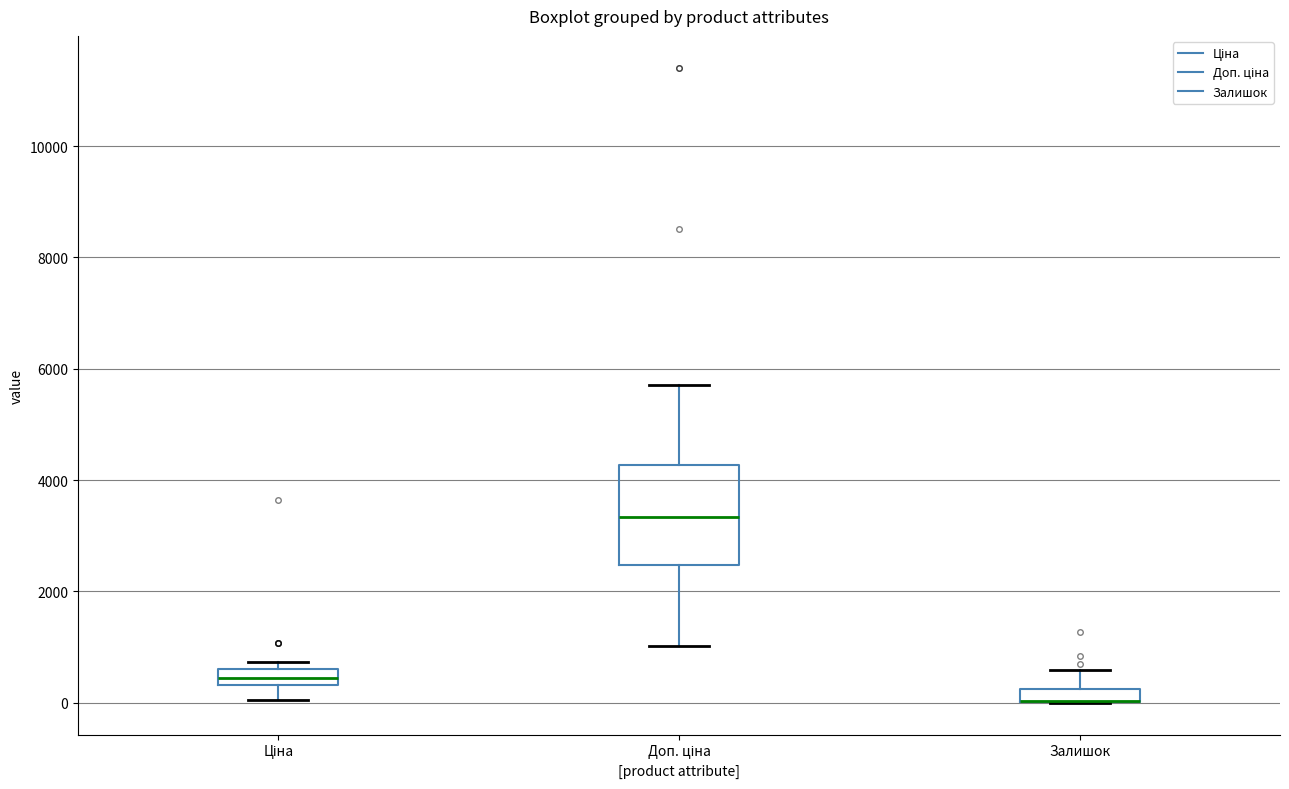

Which box is the tallest, from its lower edge to its upper edge?

Доп. ціна